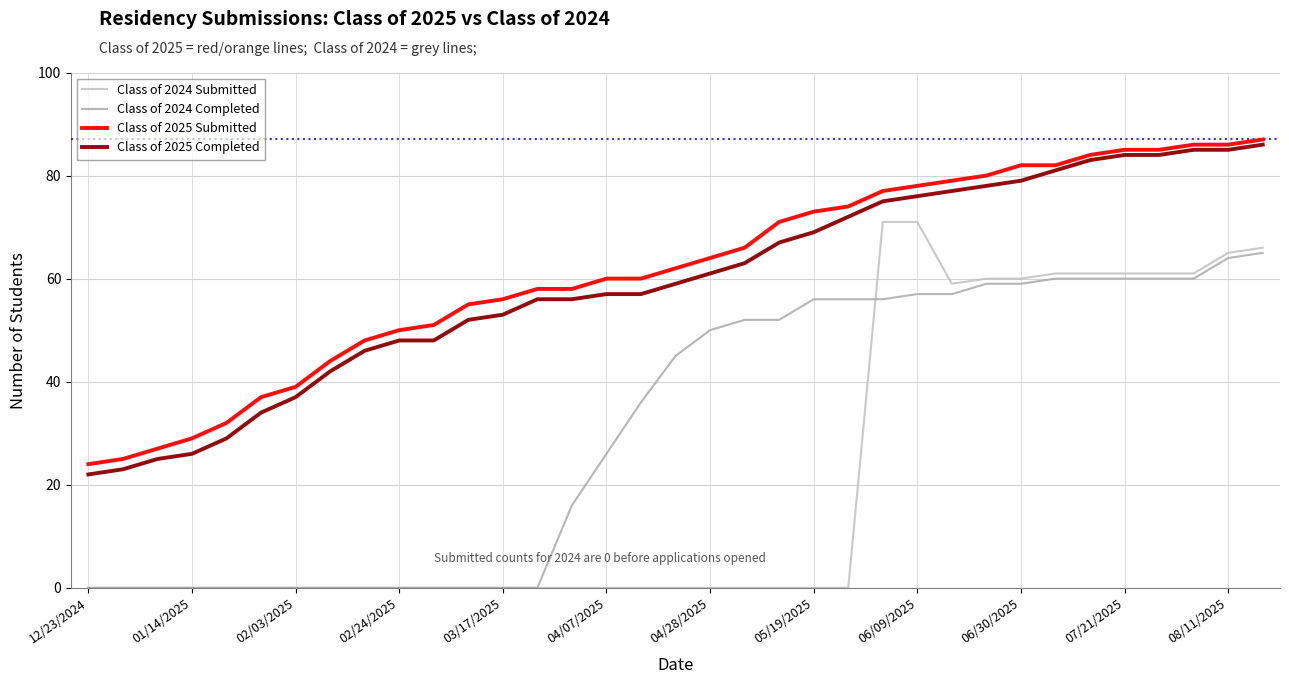

True or false: Class of 2024 Submitted and Class of 2025 Submitted intersect in this chart.

False